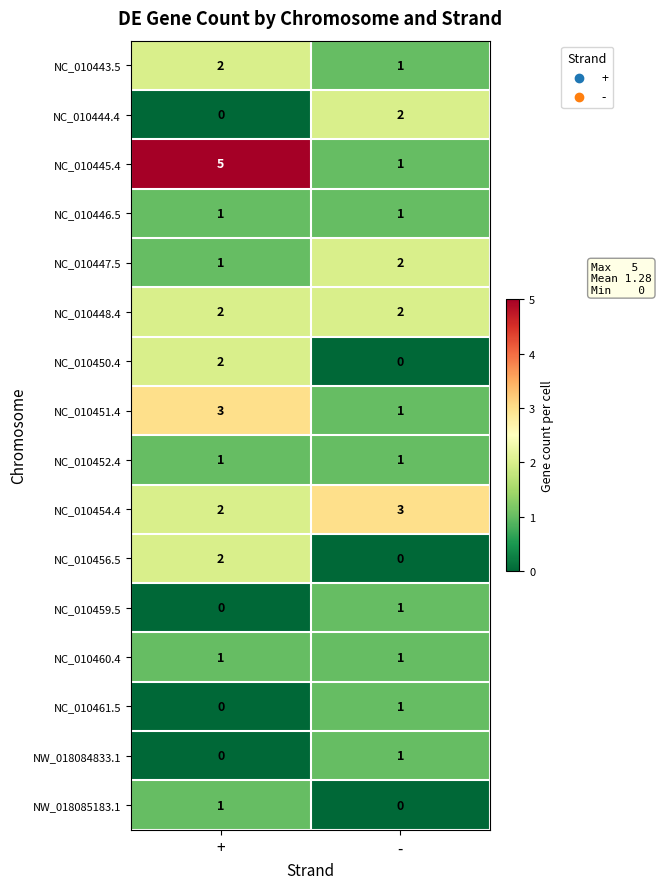

Which category has the highest value in the NC_010447.5 series?

-